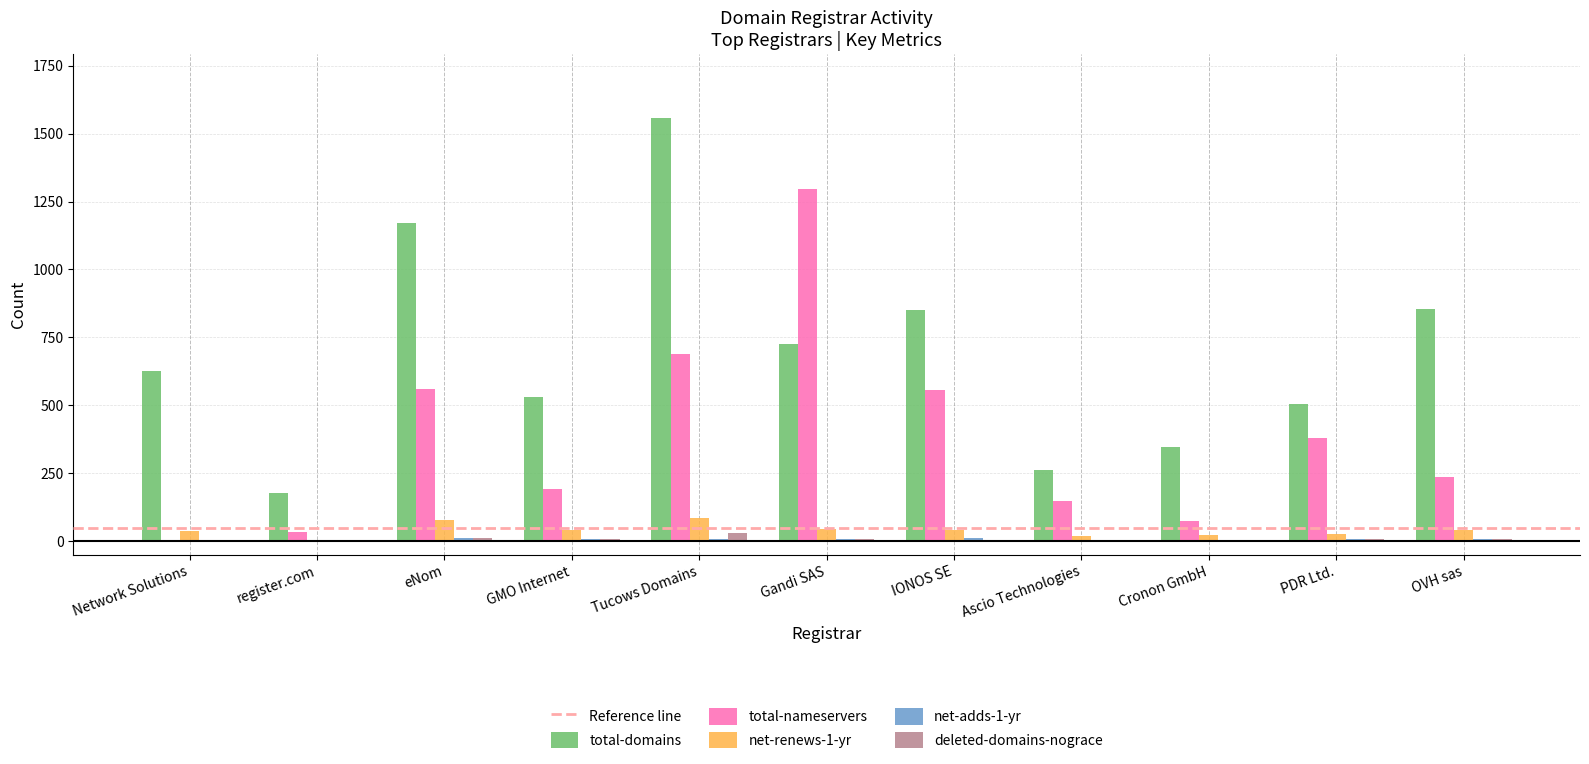

At which category is the sum across all series the highest?

Tucows Domains